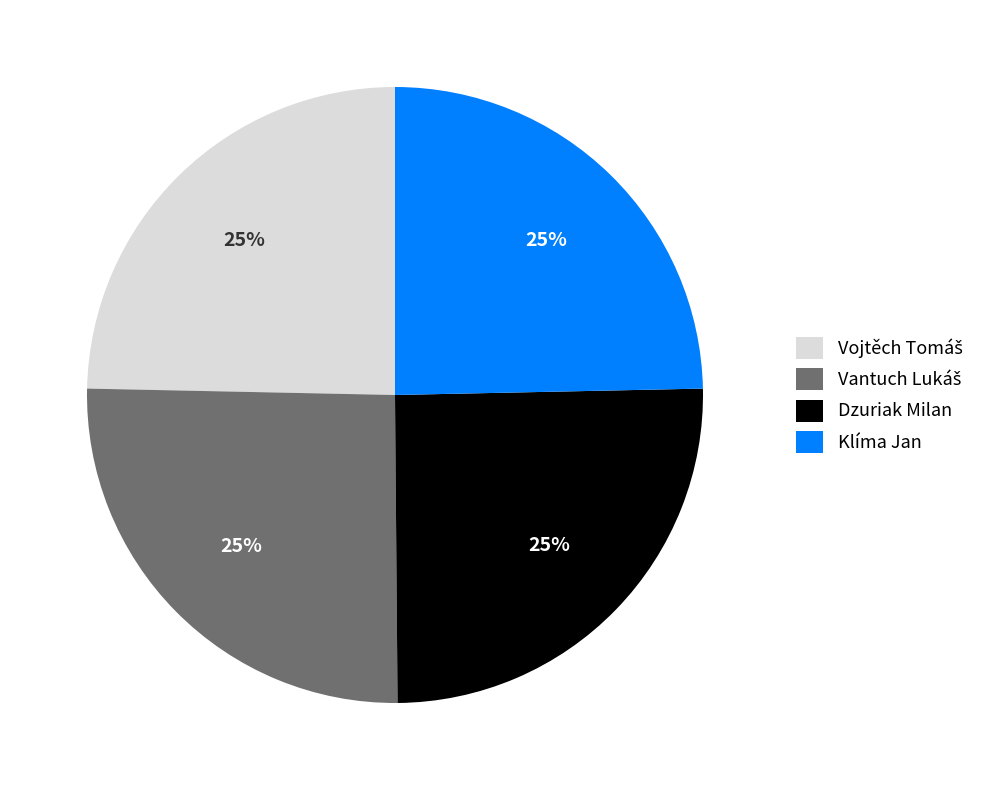

What is the ratio of the value at Dzuriak Milan to the value at Klíma Jan?

1.0